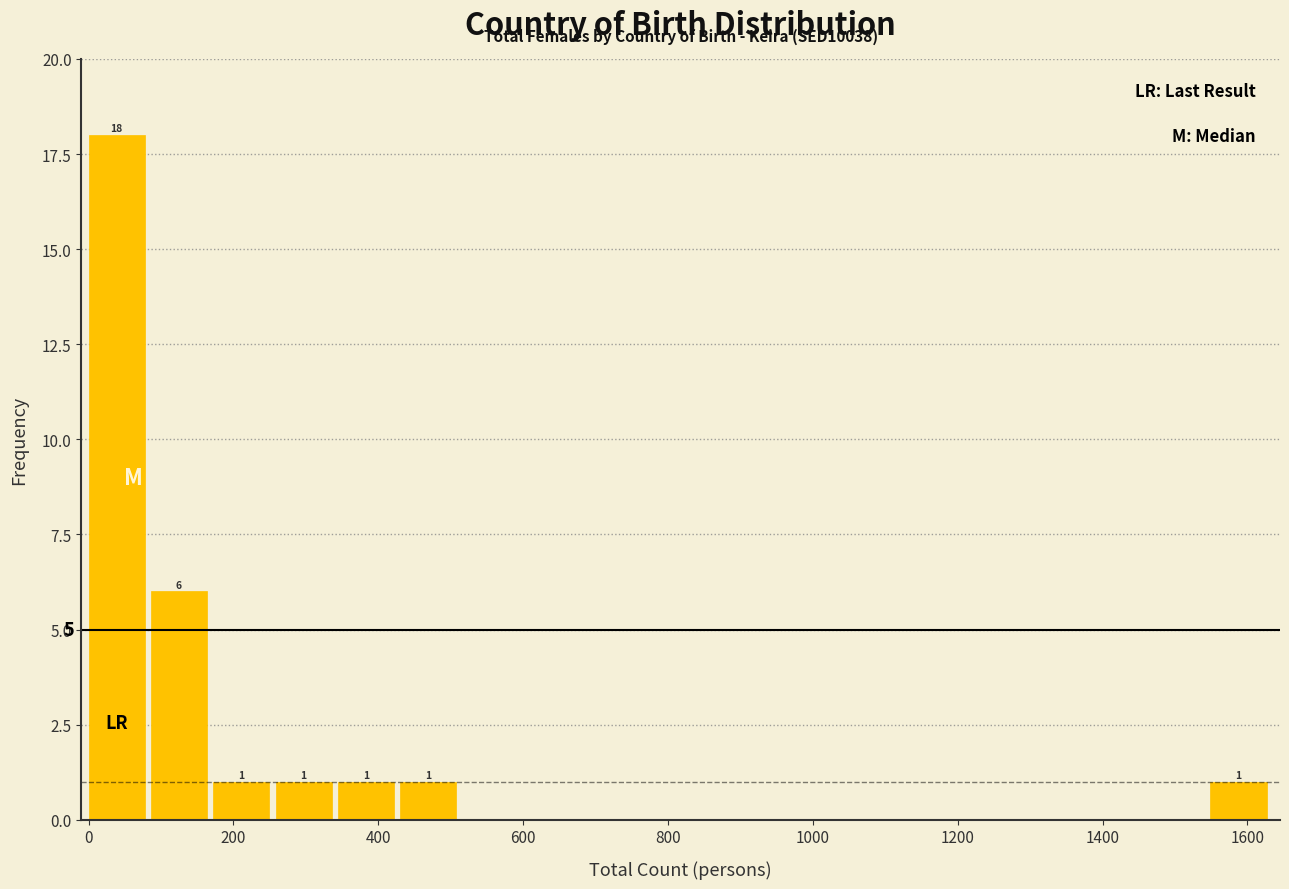

Which range on the x-axis has the tallest bar?

0 to 80